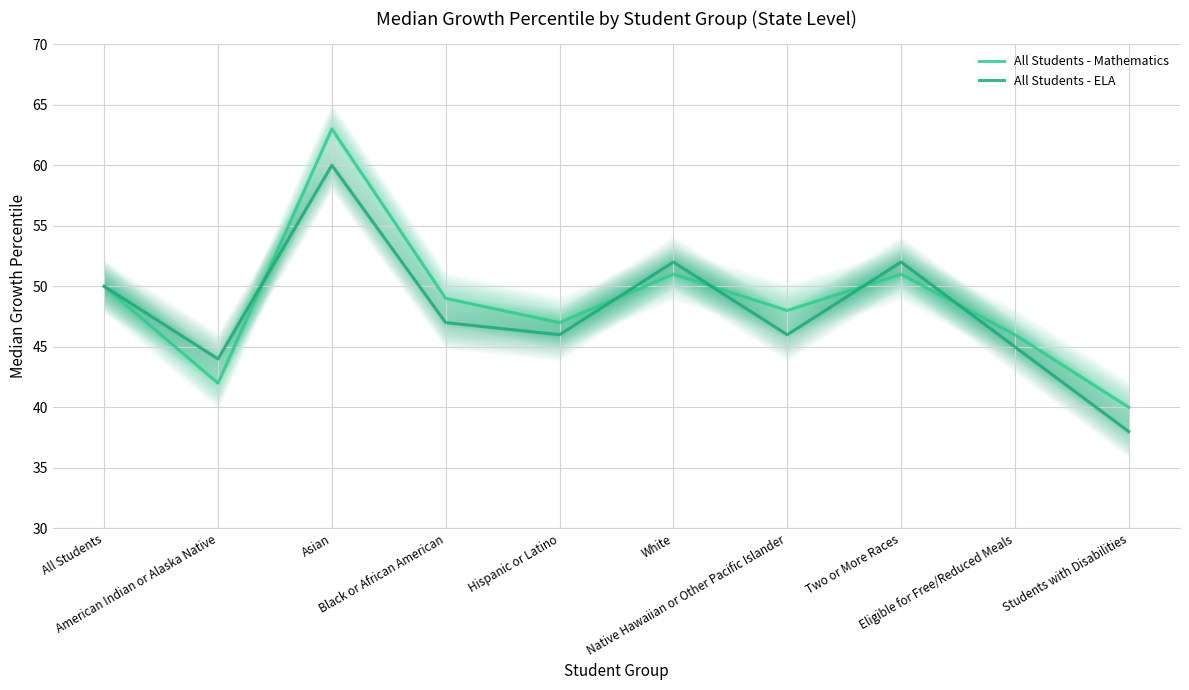

How many lines are shown in the chart?

2